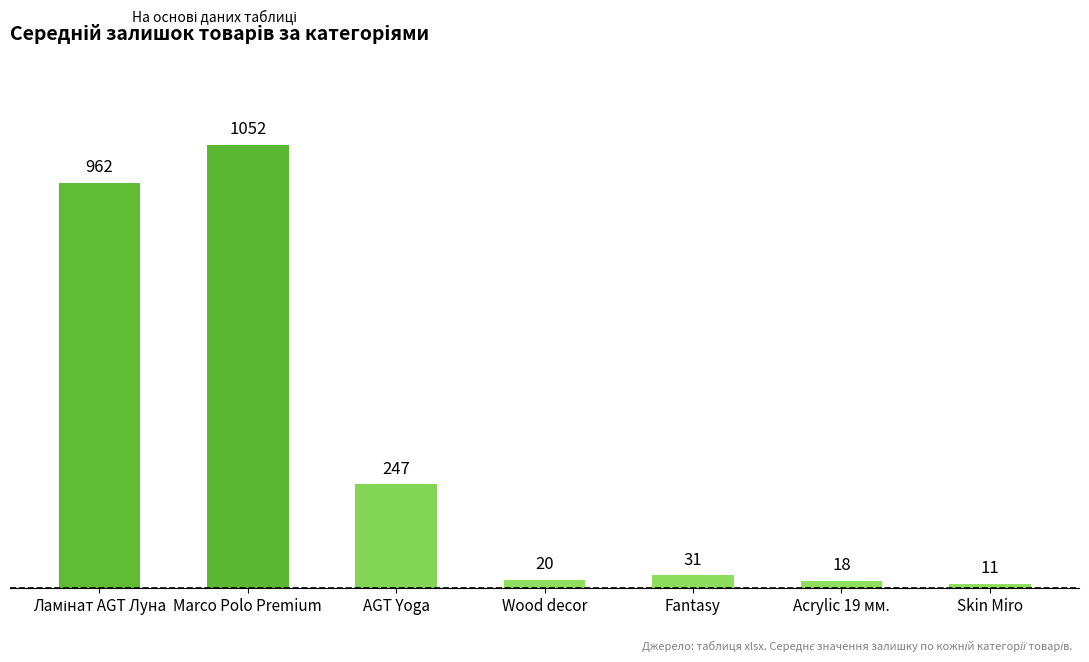

What is the average value?

334.5